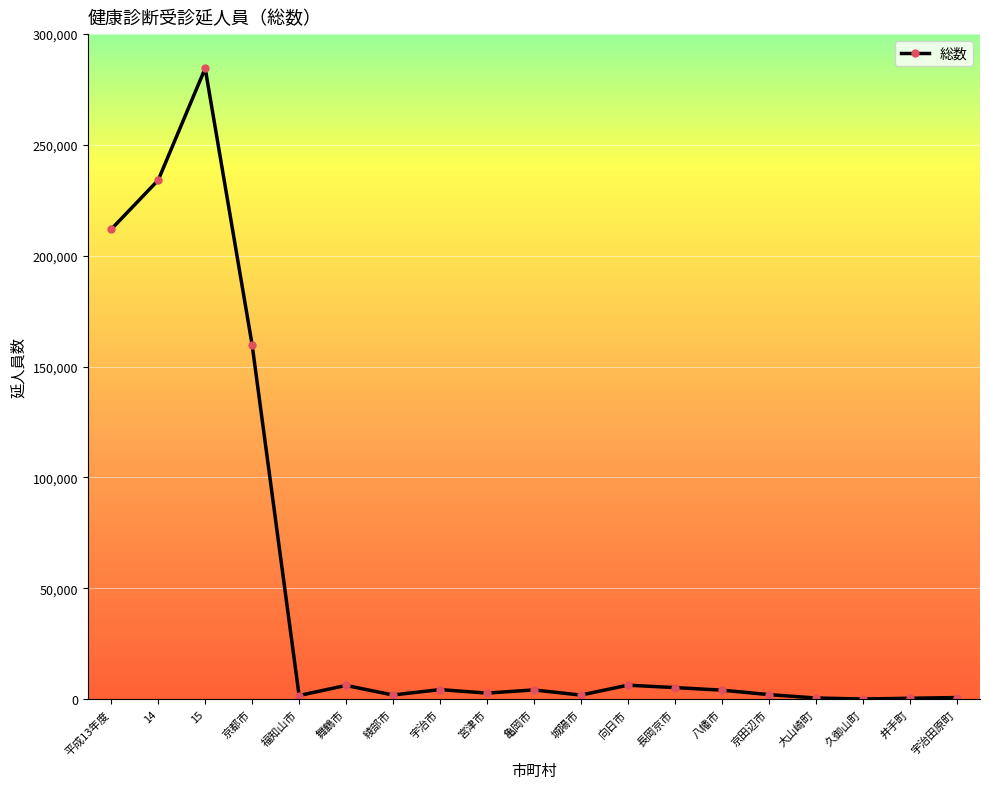

True or false: there are more than 2 points higher than both neighbors.

True